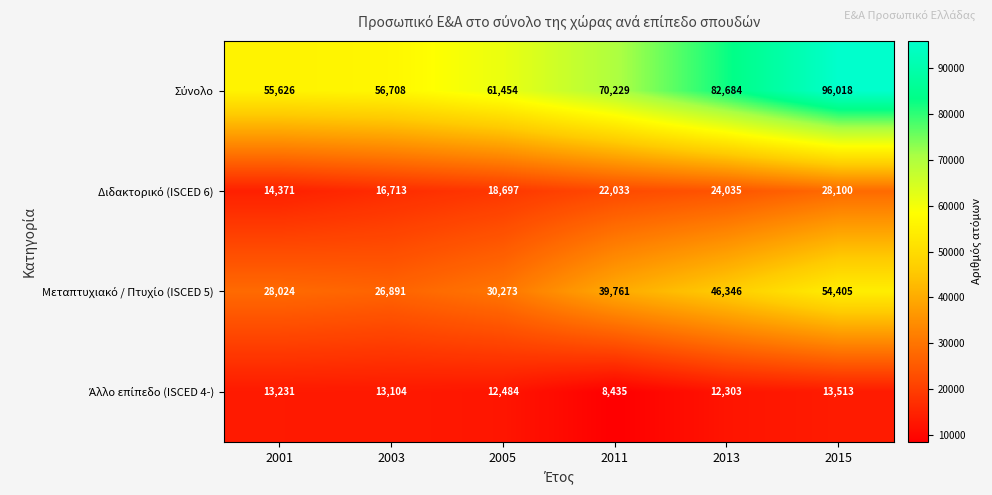

At which category is the sum across all series the highest?

2015